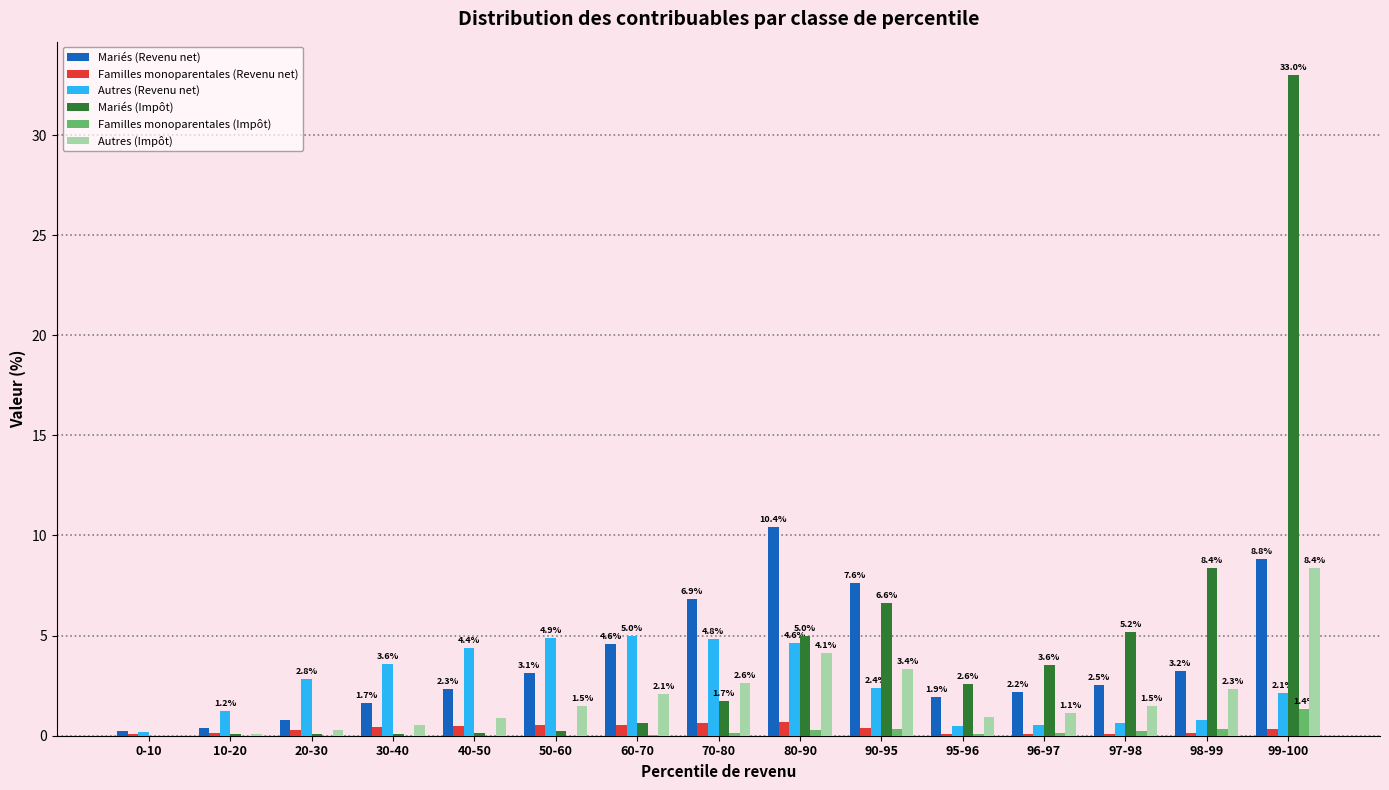

Which category has the highest value in the Mariés (Revenu net) series?

80-90